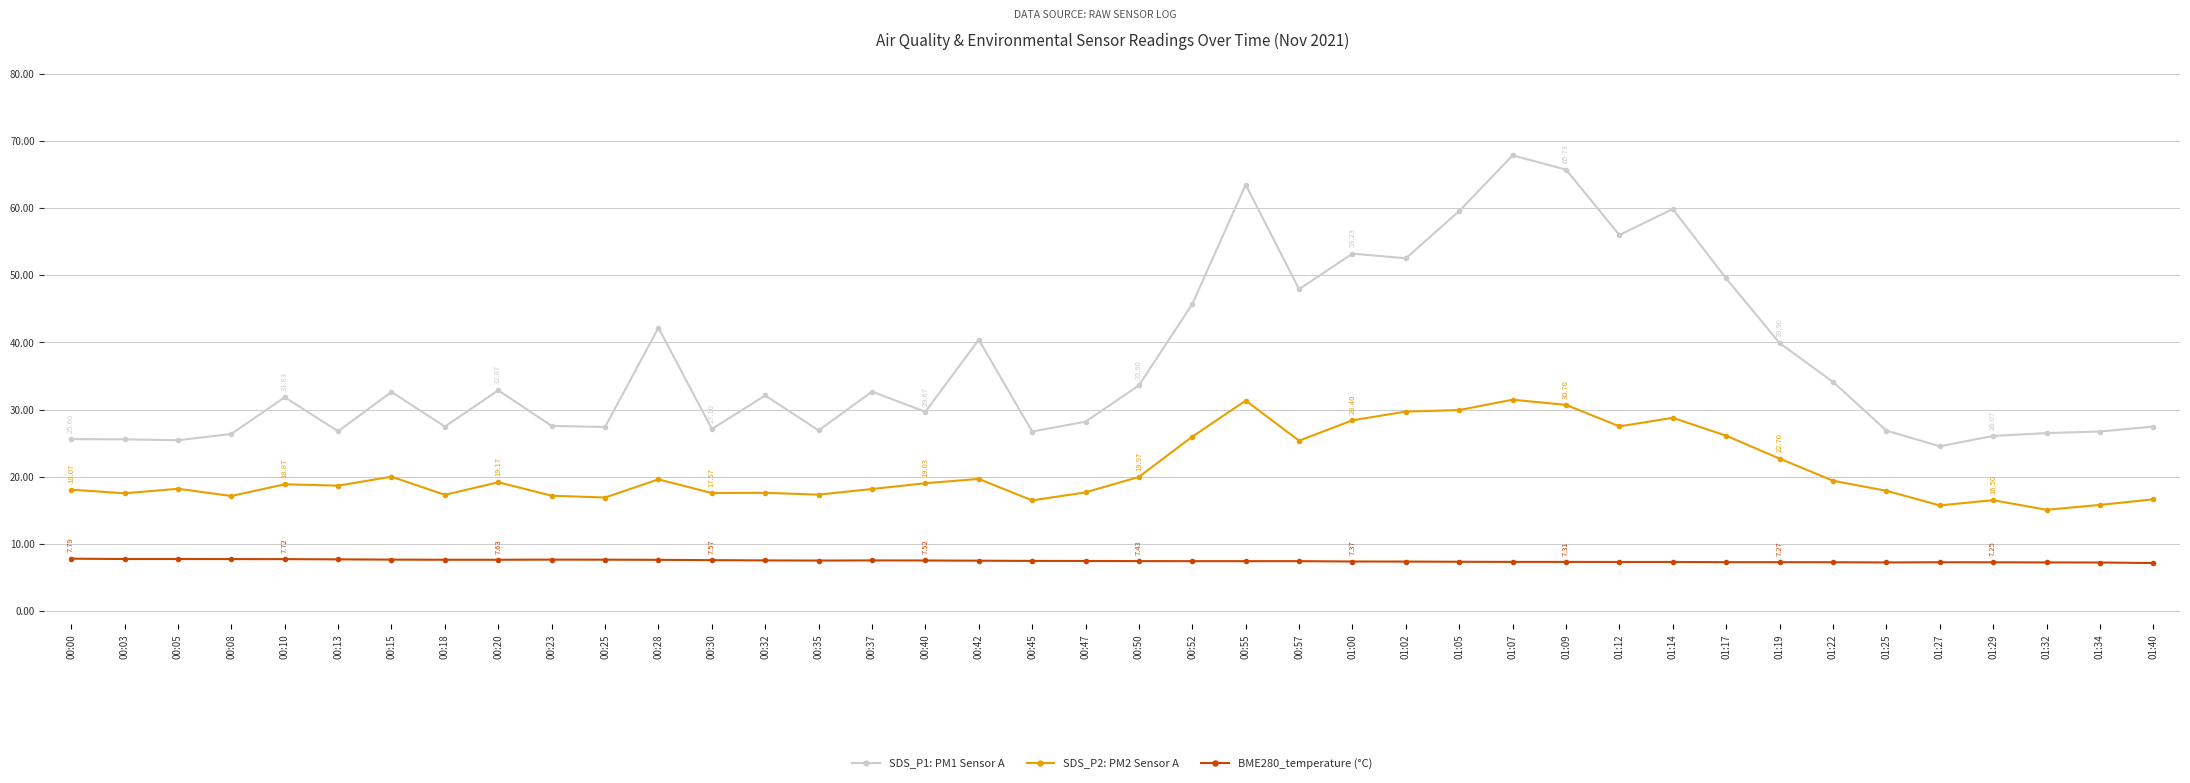

What is the average value of the SDS_P1: PM1 Sensor A series?

37.1